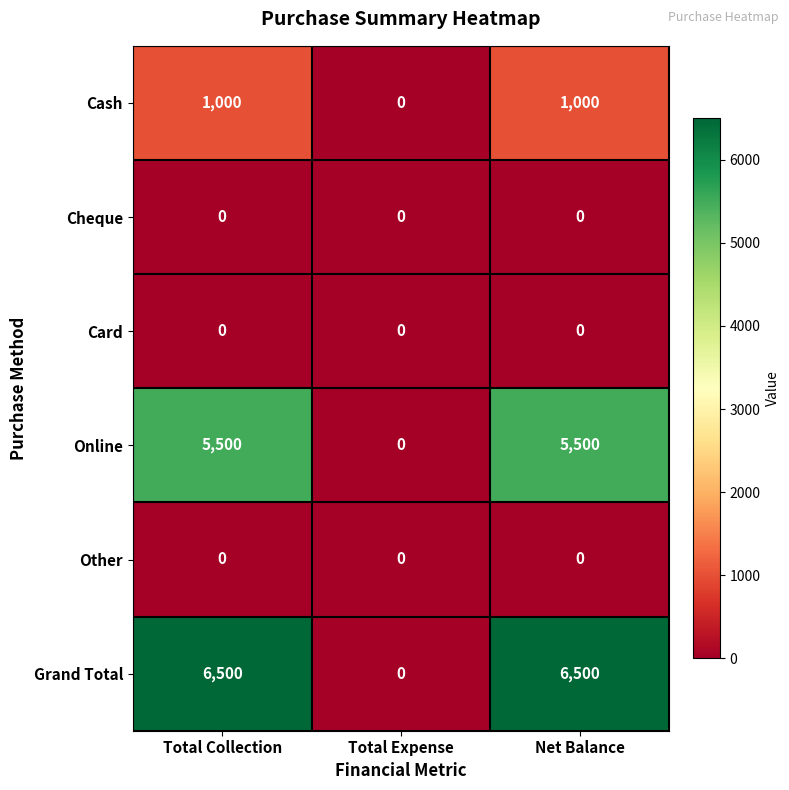

Which series has the largest total across all categories?

Grand Total